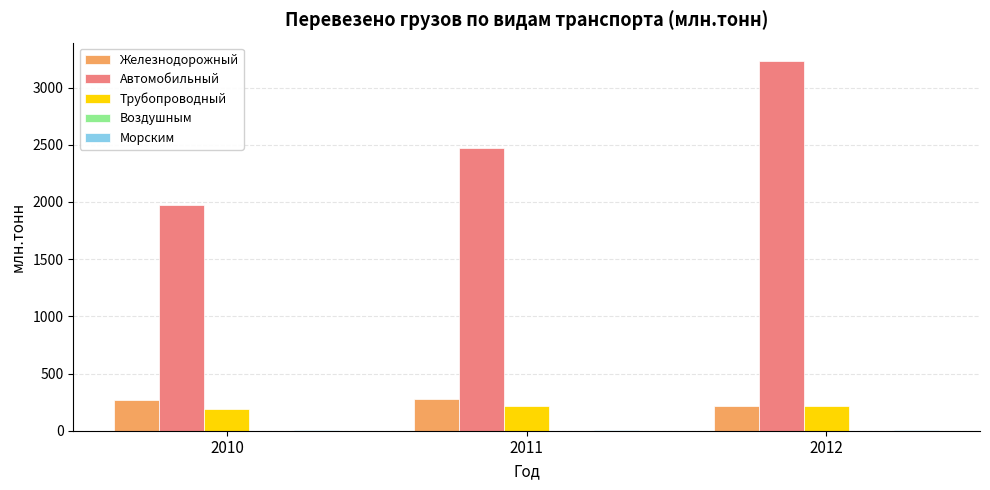

Which series has the largest total across all categories?

Автомобильный